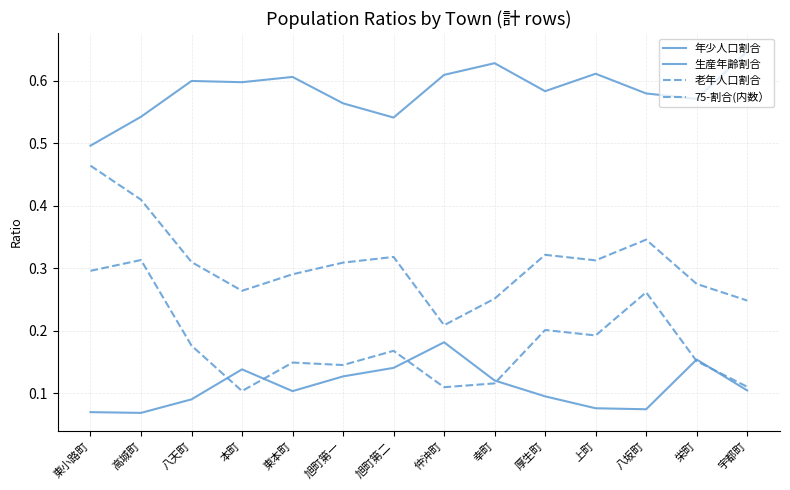

How many intersections are there between 年少人口割合 and 75-割合(内数）?

6